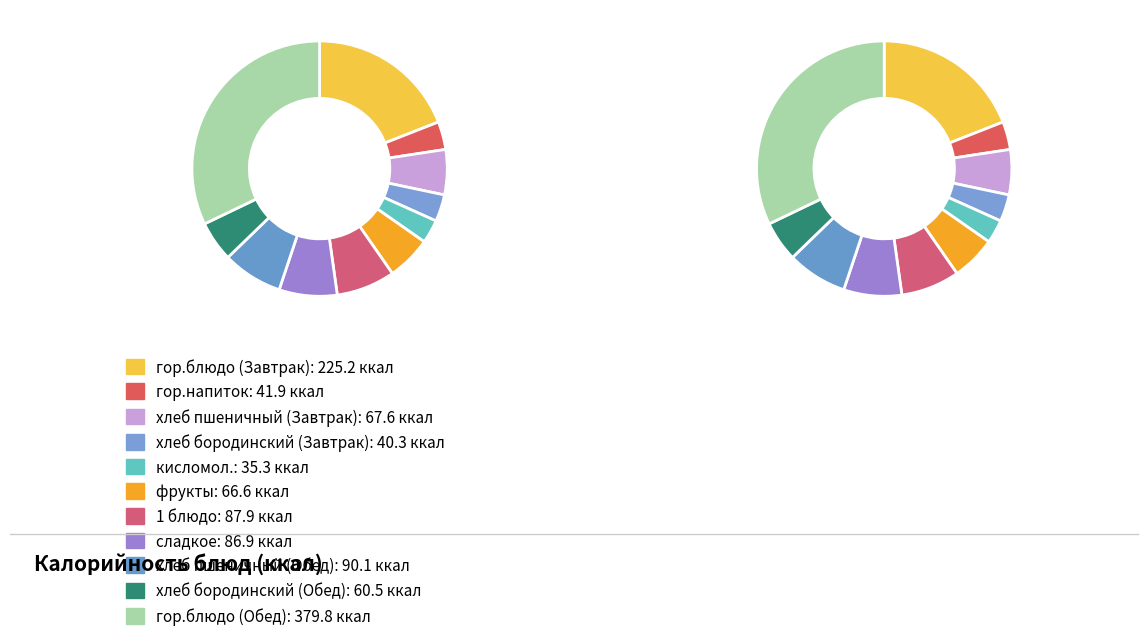

Approximately how many times larger is the value at 1 блюдо compared to хлеб пшеничный (Завтрак)?

1.3